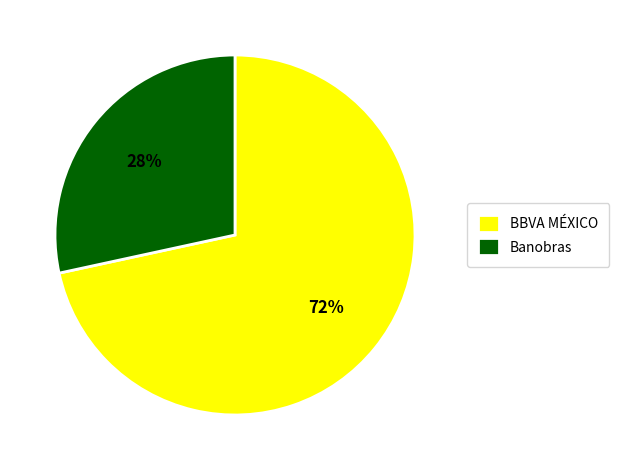

To the nearest percent, what percentage of the pie is BBVA MÉXICO?

72%